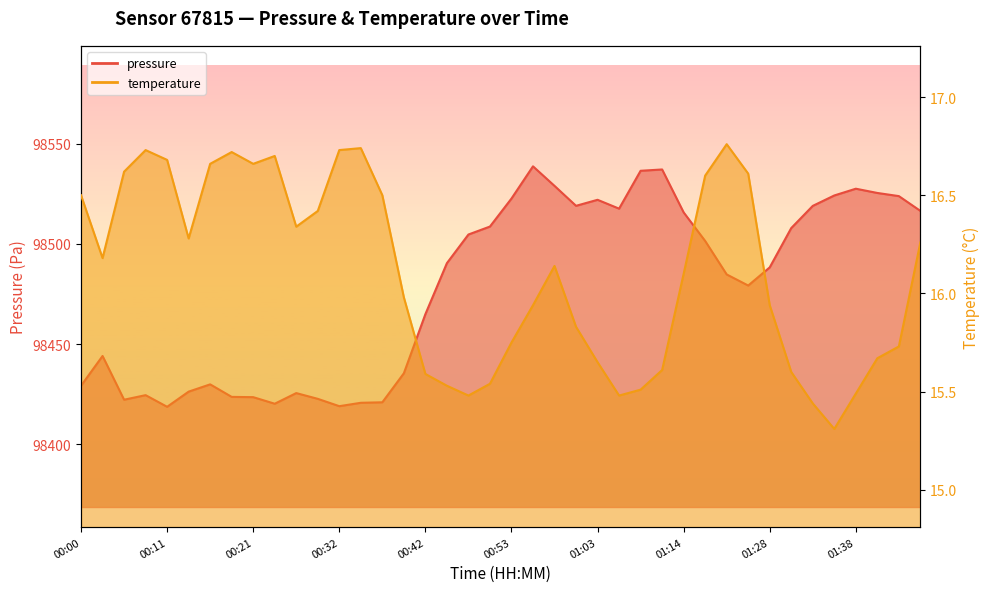

Reading right to left, list all the values displayed in this chart.

pressure: 98516.4	98523.8	98525.4	98527.5	98524.1	98518.9	98507.9	98488.3	98479.2	98484.8	98501.4	98515.7	98537.1	98536.4	98517.6	98522.0	98519.0	98528.9	98538.7	98522.6	98508.6	98504.7	98490.4	98464.9	98435.5	98421.0	98420.8	98419.1	98422.7	98425.6	98420.3	98423.6	98423.7	98429.9	98426.3	98418.8	98424.6	98422.3	98444.1	98429.2
temperature: 16.3	15.7	15.7	15.5	15.3	15.4	15.6	15.9	16.6	16.8	16.6	16.1	15.6	15.5	15.5	15.7	15.8	16.1	15.9	15.8	15.5	15.5	15.5	15.6	16.0	16.5	16.7	16.7	16.4	16.3	16.7	16.7	16.7	16.7	16.3	16.7	16.7	16.6	16.2	16.5